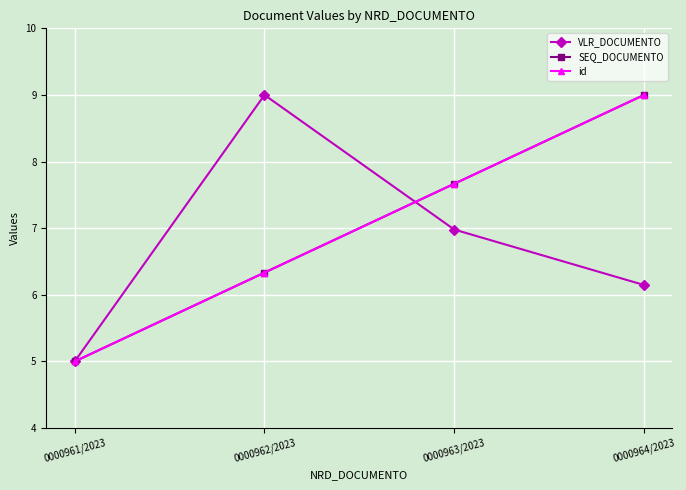

Does the chart display data point markers on the line(s)?

Yes